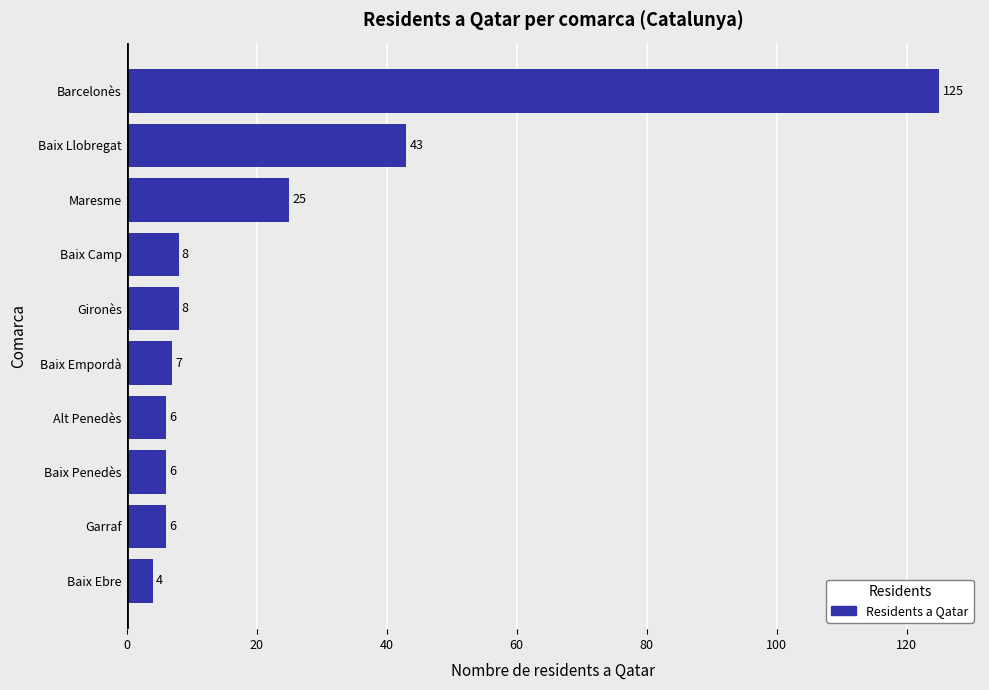

What is the change in value from Baix Camp to Maresme?

+17